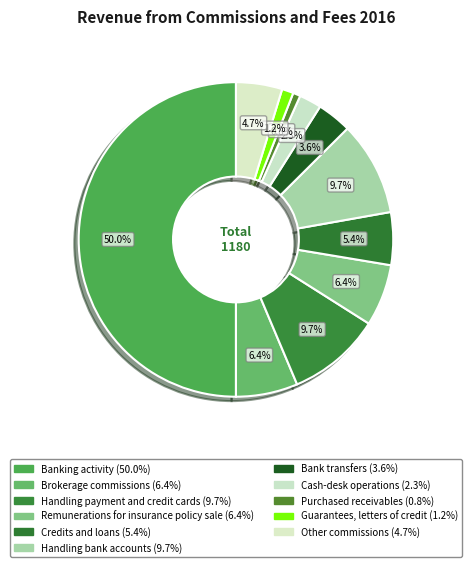

Count the number of slices in the pie.

11